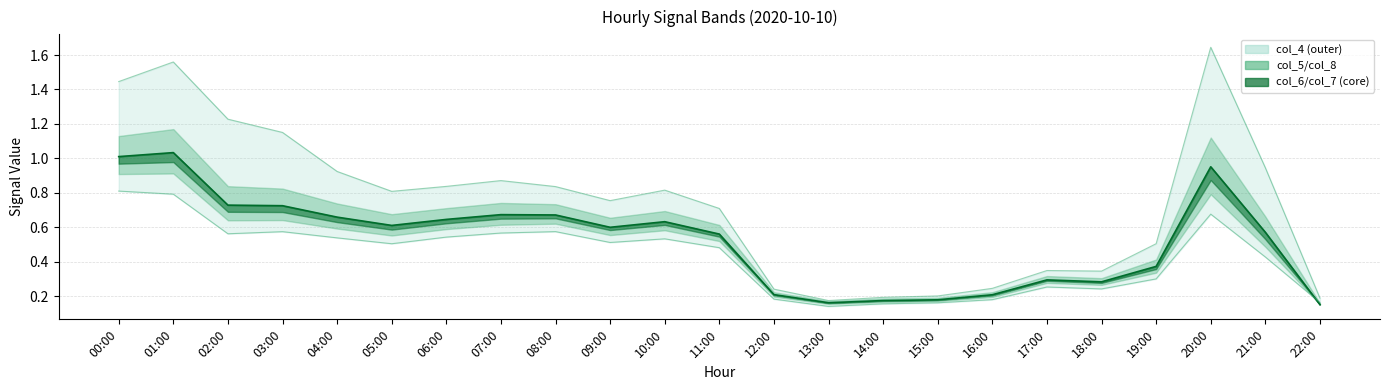

True or false: col_9 and col_8 intersect in this chart.

False